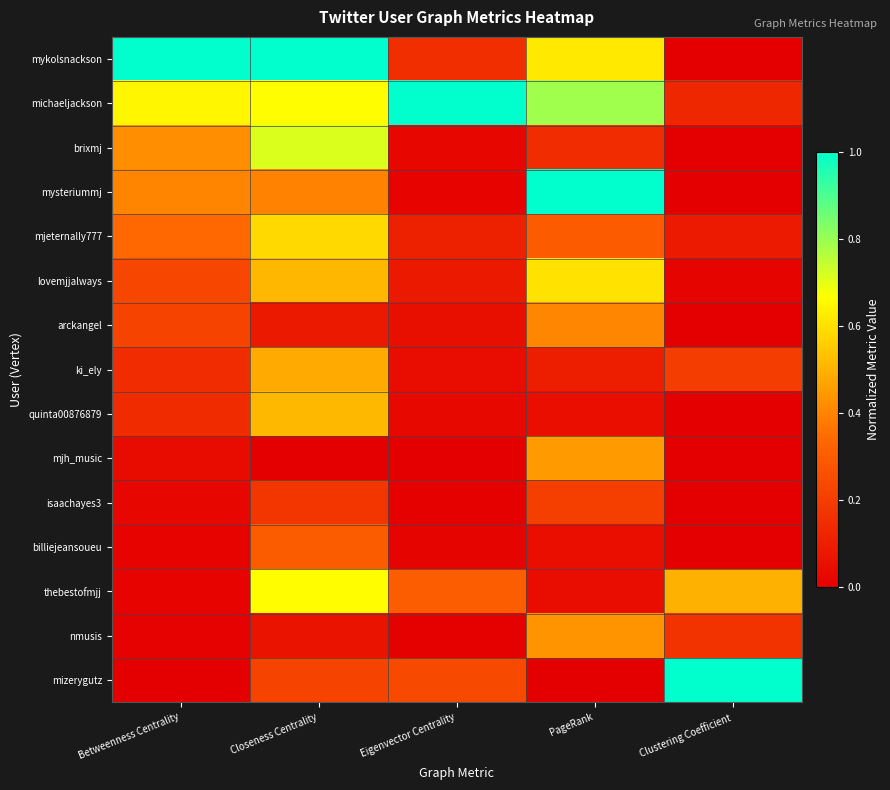

Rank the series by their maximum value, from lowest to highest.

isaachayes3, billiejeansoueu, arckangel, nmusis, mjh_music, ki_ely, quinta00876879, mjeternally777, lovemjjalways, thebestofmjj, brixmj, mykolsnackson, michaeljackson, mysteriummj, mizerygutz